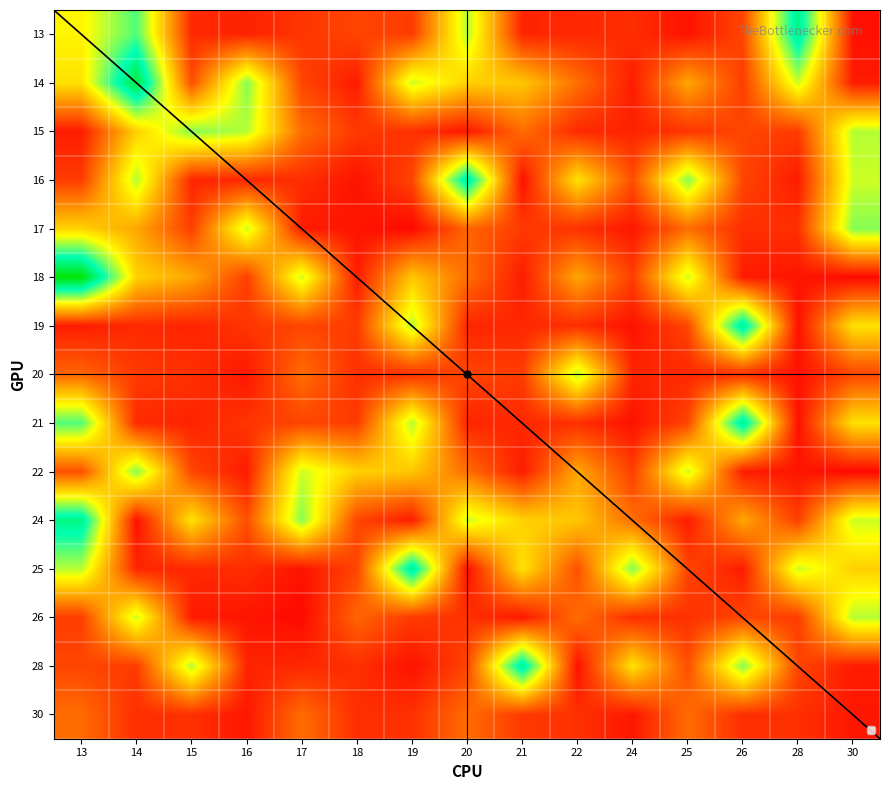

Which has a higher value, 21 or 28?

28